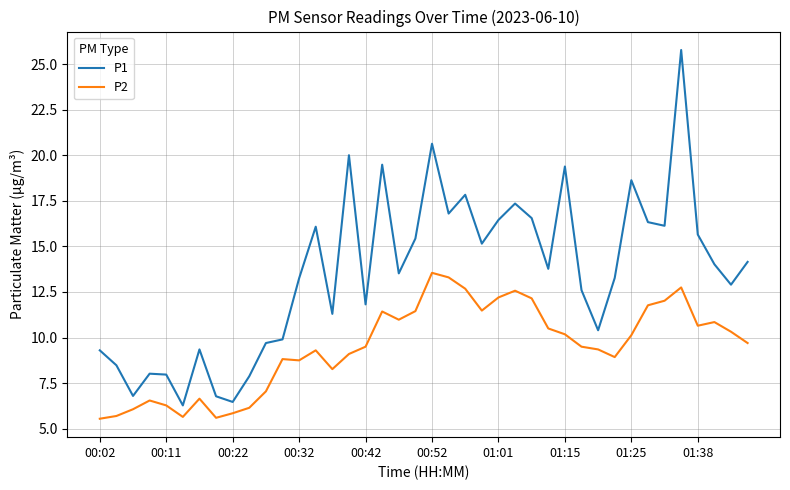

True or false: P2 and P1 intersect in this chart.

False